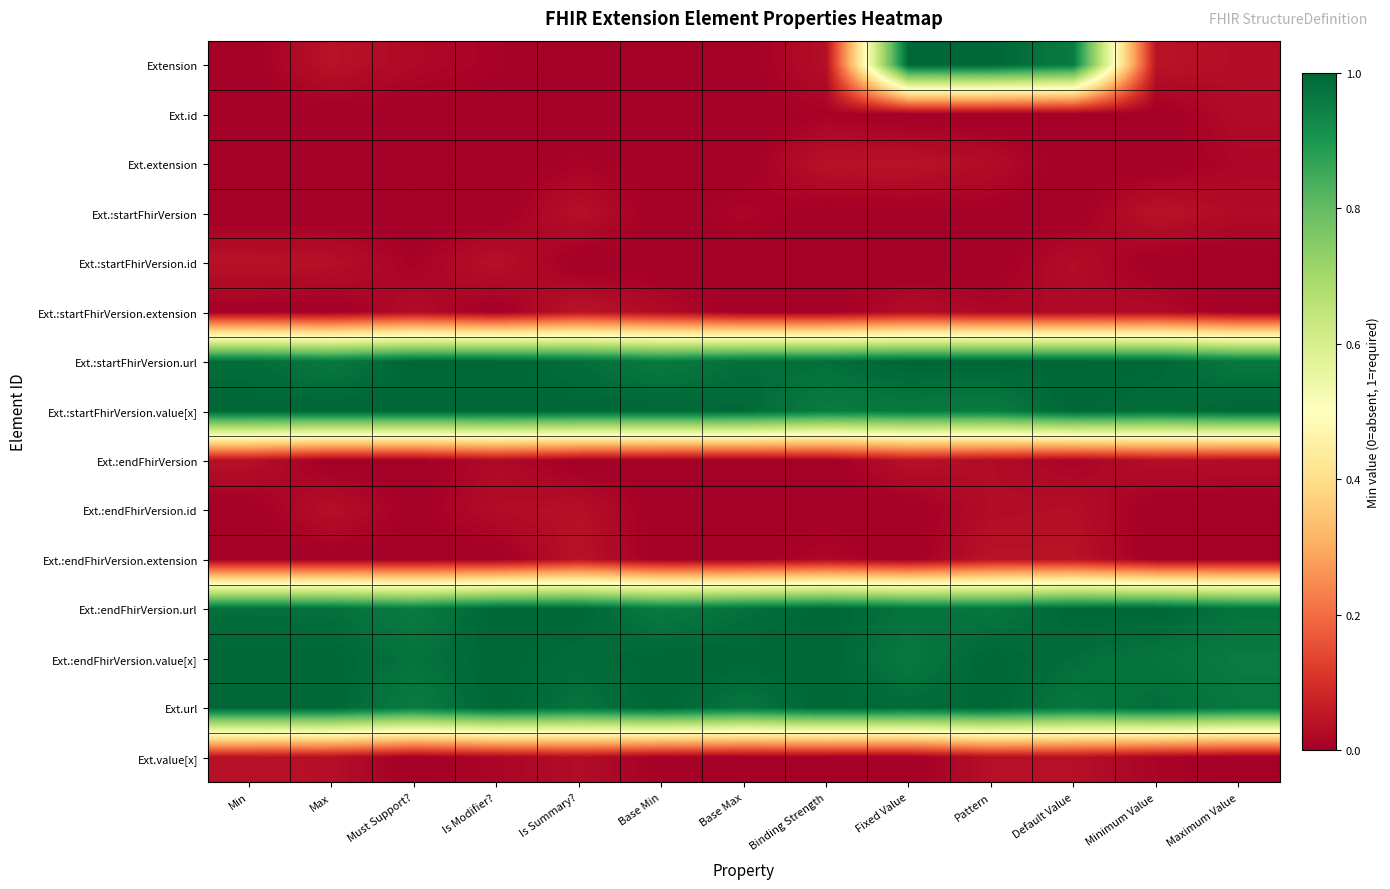

Reading left to right, extract all data points from this chart.

Extension: Min=0.0	Max=0.0	Must Support?=0.0	Is Modifier?=0.0	Is Summary?=0.0	Base Min=0.0	Base Max=0.0	Binding Strength=0.0	Fixed Value=1.0	Pattern=1.0	Default Value=1.0	Minimum Value=0.0	Maximum Value=0.0
Ext.id: Min=0.0	Max=0.0	Must Support?=0.0	Is Modifier?=0.0	Is Summary?=0.0	Base Min=0.0	Base Max=0.0	Binding Strength=0.0	Fixed Value=0.0	Pattern=0.0	Default Value=0.0	Minimum Value=0.0	Maximum Value=0.0
Ext.extension: Min=0.0	Max=0.0	Must Support?=0.0	Is Modifier?=0.0	Is Summary?=0.0	Base Min=0.0	Base Max=0.0	Binding Strength=0.0	Fixed Value=0.0	Pattern=0.0	Default Value=0.0	Minimum Value=0.0	Maximum Value=0.0
Ext.:startFhirVersion: Min=0.0	Max=0.0	Must Support?=0.0	Is Modifier?=0.0	Is Summary?=0.0	Base Min=0.0	Base Max=0.0	Binding Strength=0.0	Fixed Value=0.0	Pattern=0.0	Default Value=0.0	Minimum Value=0.0	Maximum Value=0.0
Ext.:startFhirVersion.id: Min=0.0	Max=0.0	Must Support?=0.0	Is Modifier?=0.0	Is Summary?=0.0	Base Min=0.0	Base Max=0.0	Binding Strength=0.0	Fixed Value=0.0	Pattern=0.0	Default Value=0.0	Minimum Value=0.0	Maximum Value=0.0
Ext.:startFhirVersion.extension: Min=0.0	Max=0.0	Must Support?=0.0	Is Modifier?=0.0	Is Summary?=0.0	Base Min=0.0	Base Max=0.0	Binding Strength=0.0	Fixed Value=0.0	Pattern=0.0	Default Value=0.0	Minimum Value=0.0	Maximum Value=0.0
Ext.:startFhirVersion.url: Min=1.0	Max=1.0	Must Support?=1.0	Is Modifier?=1.0	Is Summary?=1.0	Base Min=1.0	Base Max=1.0	Binding Strength=1.0	Fixed Value=1.0	Pattern=1.0	Default Value=1.0	Minimum Value=1.0	Maximum Value=1.0
Ext.:startFhirVersion.value[x]: Min=1.0	Max=1.0	Must Support?=1.0	Is Modifier?=1.0	Is Summary?=1.0	Base Min=1.0	Base Max=1.0	Binding Strength=1.0	Fixed Value=1.0	Pattern=1.0	Default Value=1.0	Minimum Value=1.0	Maximum Value=1.0
Ext.:endFhirVersion: Min=0.0	Max=0.0	Must Support?=0.0	Is Modifier?=0.0	Is Summary?=0.0	Base Min=0.0	Base Max=0.0	Binding Strength=0.0	Fixed Value=0.0	Pattern=0.0	Default Value=0.0	Minimum Value=0.0	Maximum Value=0.0
Ext.:endFhirVersion.id: Min=0.0	Max=0.0	Must Support?=0.0	Is Modifier?=0.0	Is Summary?=0.0	Base Min=0.0	Base Max=0.0	Binding Strength=0.0	Fixed Value=0.0	Pattern=0.0	Default Value=0.0	Minimum Value=0.0	Maximum Value=0.0
Ext.:endFhirVersion.extension: Min=0.0	Max=0.0	Must Support?=0.0	Is Modifier?=0.0	Is Summary?=0.0	Base Min=0.0	Base Max=0.0	Binding Strength=0.0	Fixed Value=0.0	Pattern=0.0	Default Value=0.0	Minimum Value=0.0	Maximum Value=0.0
Ext.:endFhirVersion.url: Min=1.0	Max=1.0	Must Support?=1.0	Is Modifier?=1.0	Is Summary?=1.0	Base Min=1.0	Base Max=1.0	Binding Strength=1.0	Fixed Value=1.0	Pattern=1.0	Default Value=1.0	Minimum Value=1.0	Maximum Value=1.0
Ext.:endFhirVersion.value[x]: Min=1.0	Max=1.0	Must Support?=1.0	Is Modifier?=1.0	Is Summary?=1.0	Base Min=1.0	Base Max=1.0	Binding Strength=1.0	Fixed Value=1.0	Pattern=1.0	Default Value=1.0	Minimum Value=1.0	Maximum Value=1.0
Ext.url: Min=1.0	Max=1.0	Must Support?=1.0	Is Modifier?=1.0	Is Summary?=1.0	Base Min=1.0	Base Max=1.0	Binding Strength=1.0	Fixed Value=1.0	Pattern=1.0	Default Value=1.0	Minimum Value=1.0	Maximum Value=1.0
Ext.value[x]: Min=0.0	Max=0.0	Must Support?=0.0	Is Modifier?=0.0	Is Summary?=0.0	Base Min=0.0	Base Max=0.0	Binding Strength=0.0	Fixed Value=0.0	Pattern=0.0	Default Value=0.0	Minimum Value=0.0	Maximum Value=0.0